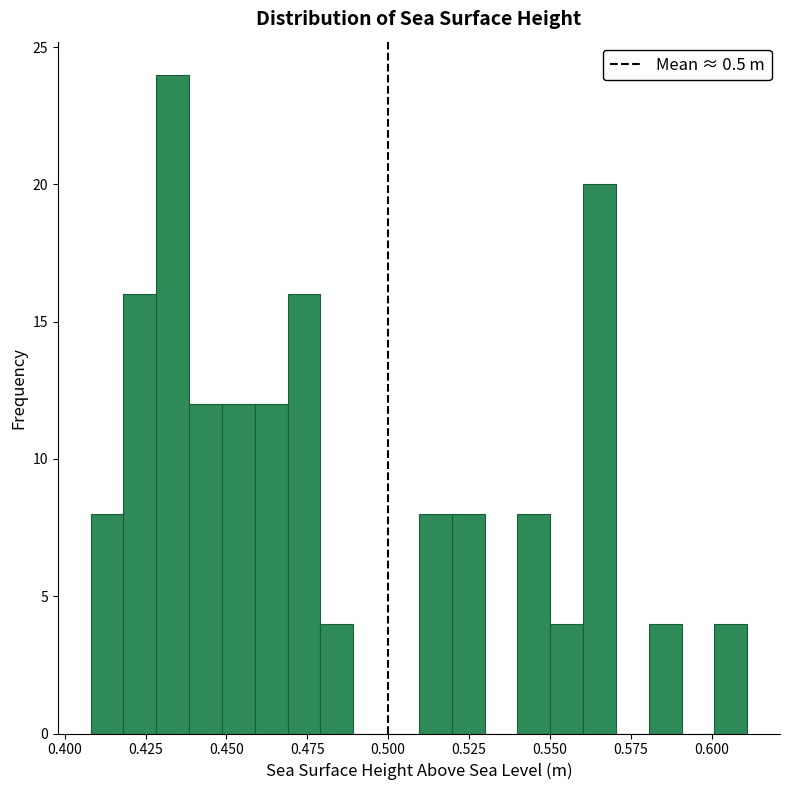

Read against the x-axis, roughly where is the centre of the tallest bar?

0.435